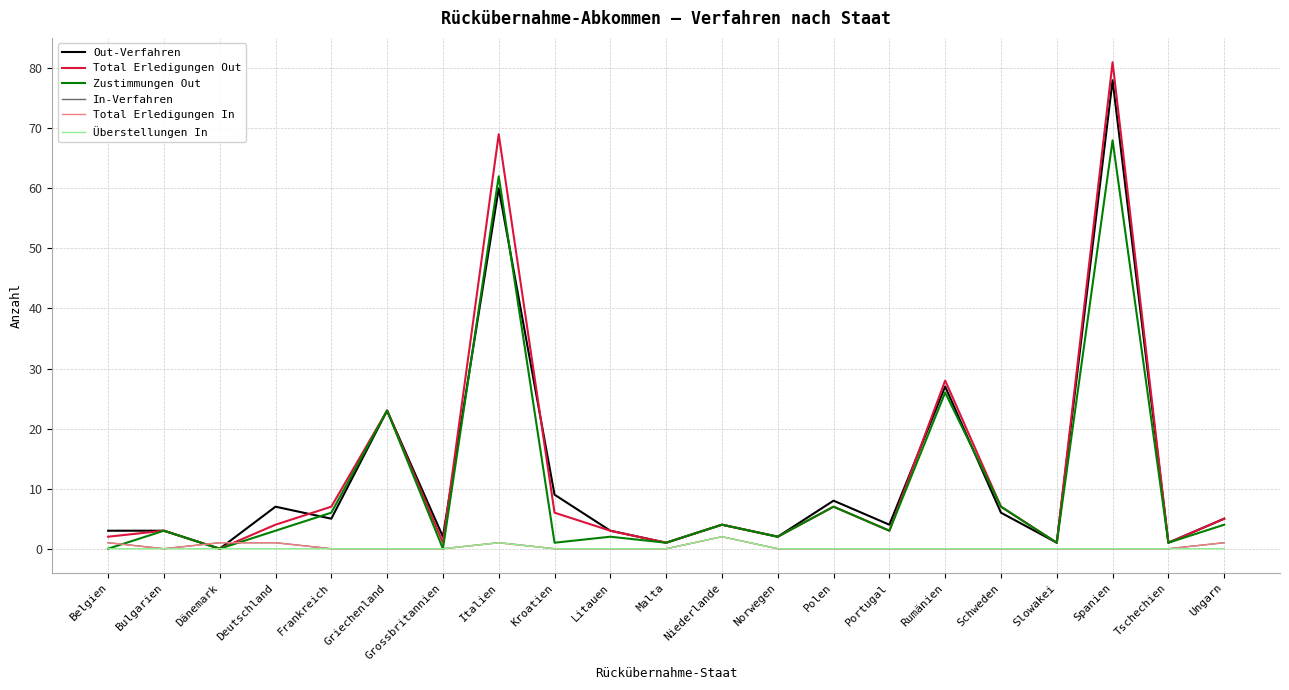

How many positive values does the Out-Verfahren series have?

20